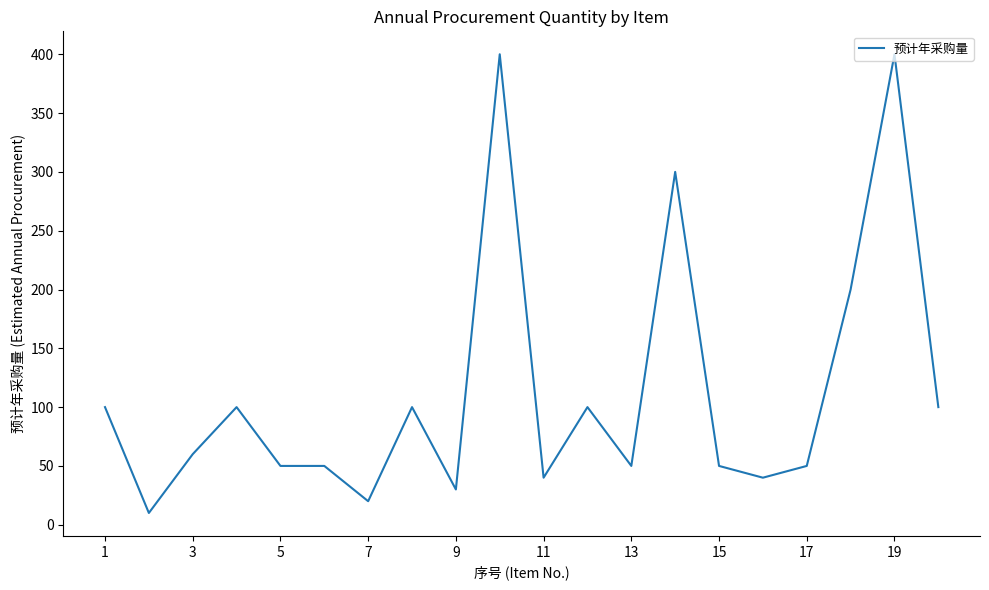

What is the maximum value shown in the chart?

400